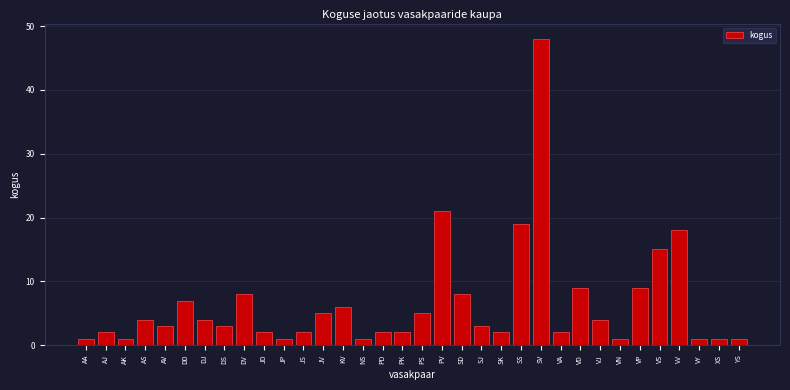

The chart shows a value of 6 at KV. True or false?

True